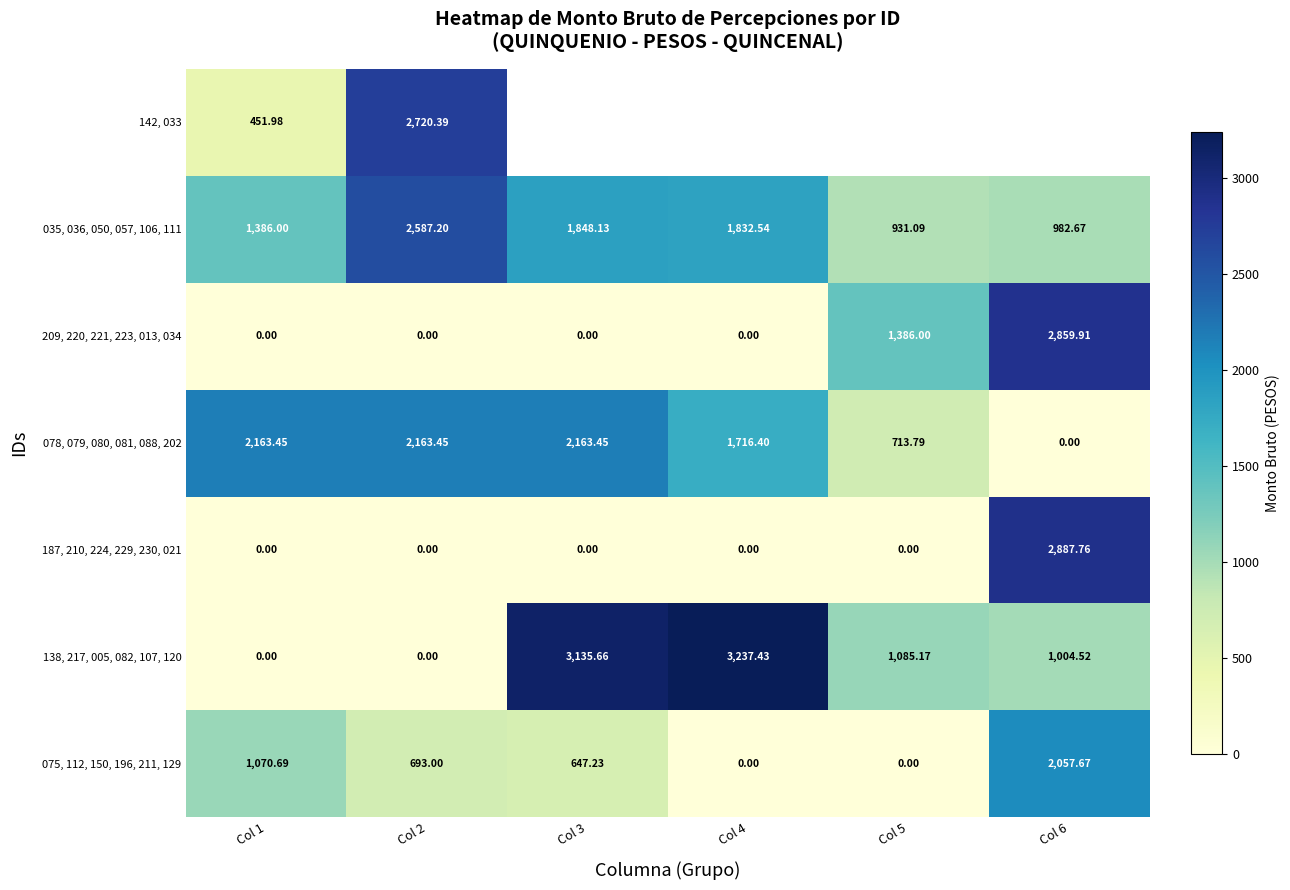

At which category is the sum across all series the highest?

Col 2